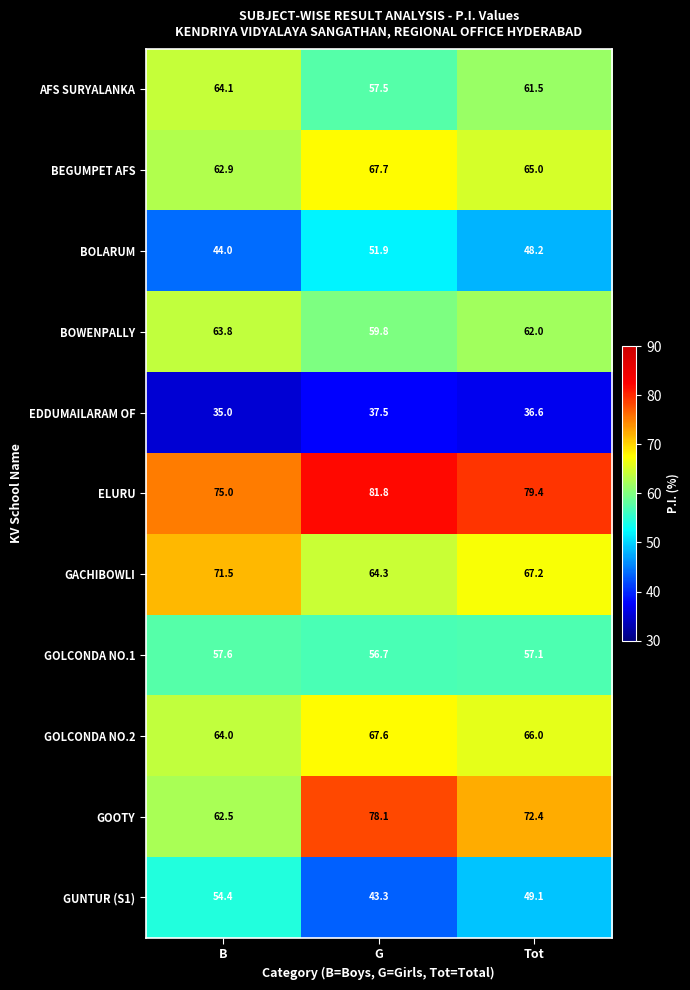

Where does the EDDUMAILARAM OF series first go above 36?

G